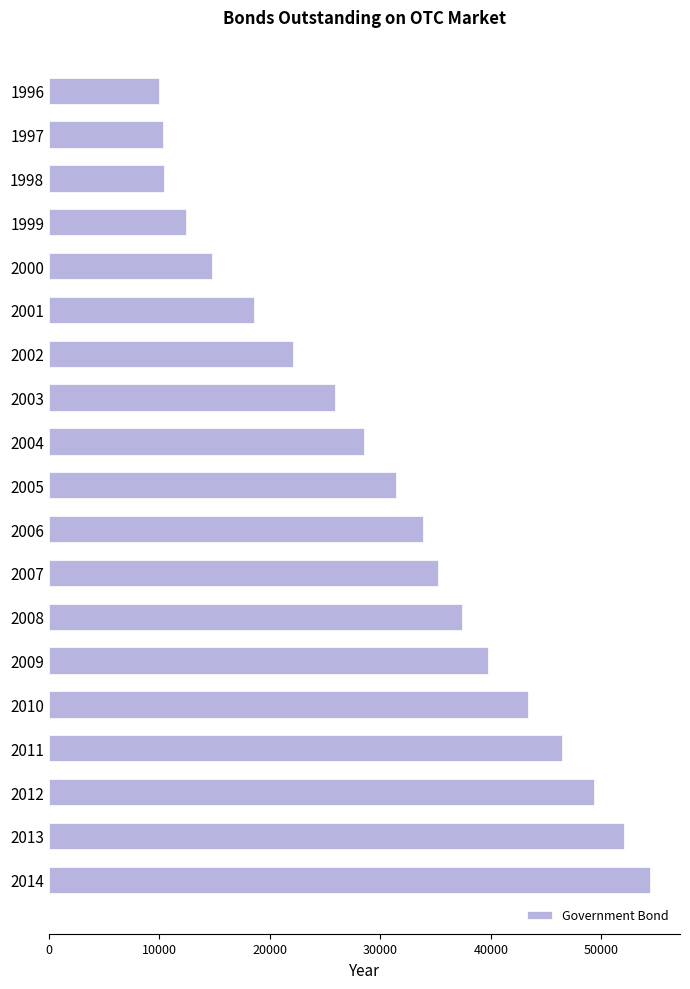

Which label corresponds to the largest value in the chart?

2014